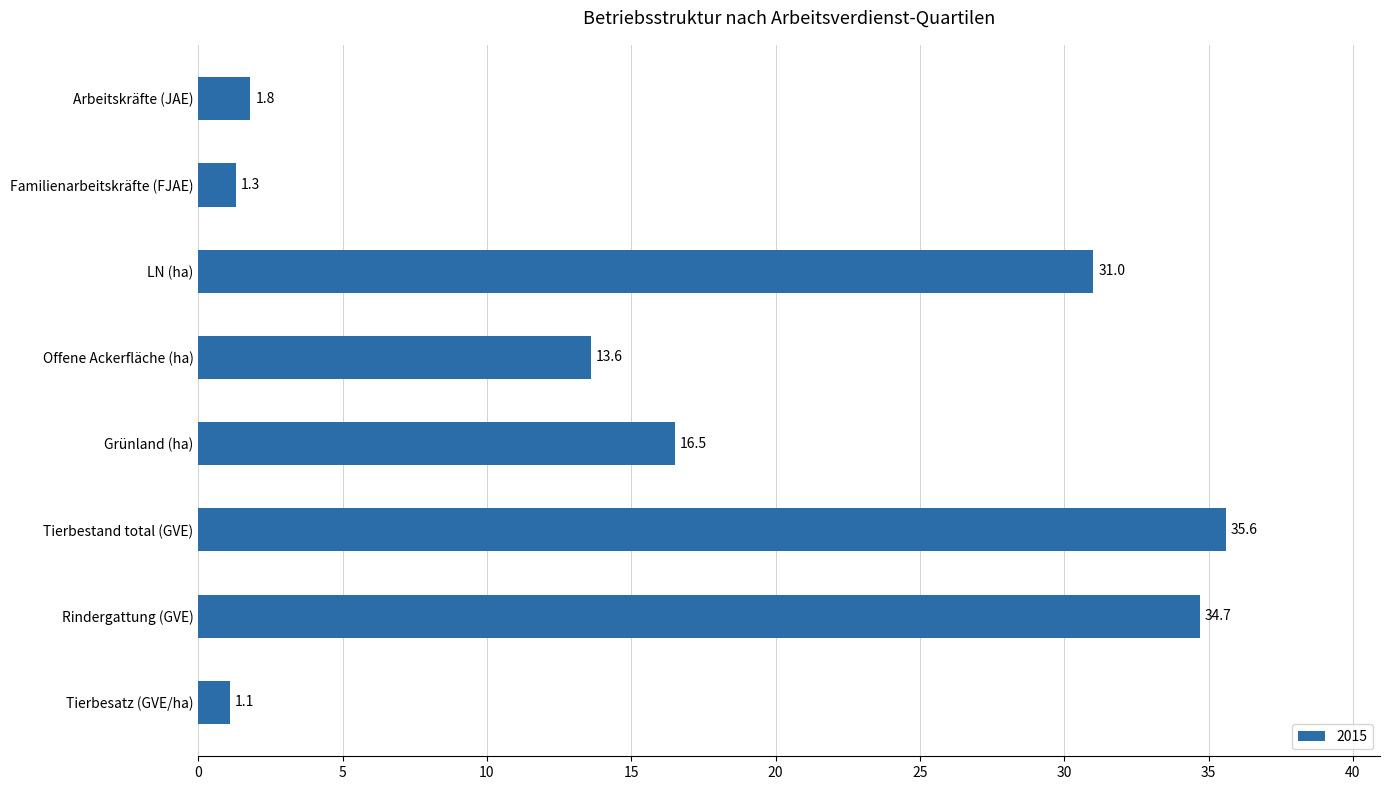

What is the difference between the values at Offene Ackerfläche (ha) and Familienarbeitskräfte (FJAE)?

12.3